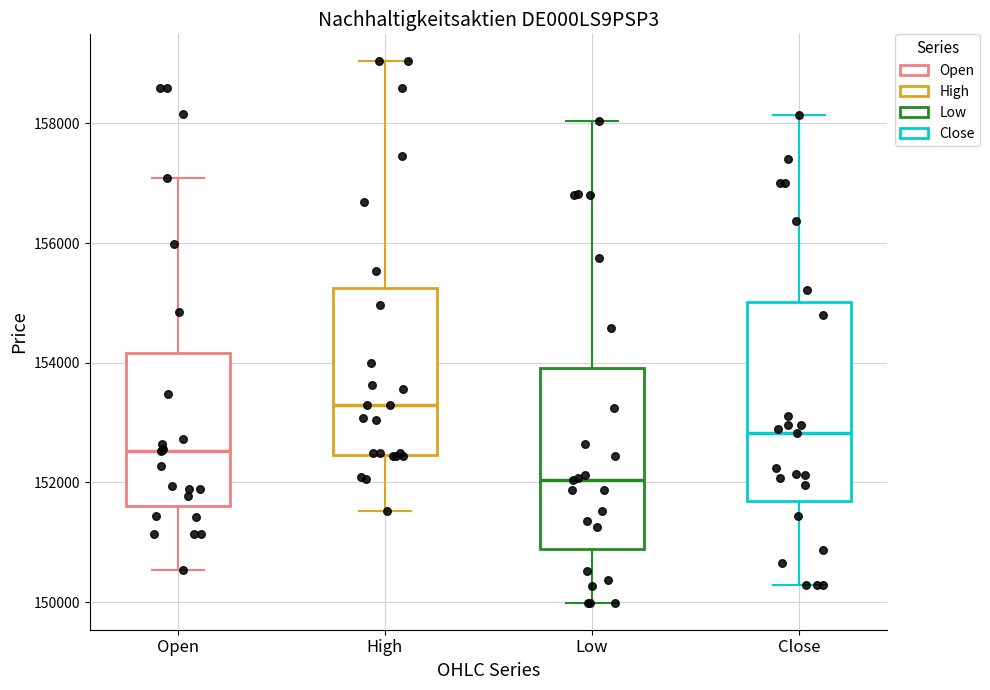

Where does the upper whisker of the box for High end on the y-axis? The values are not printed on the chart, so give them approximately, as read against the axis.

159000